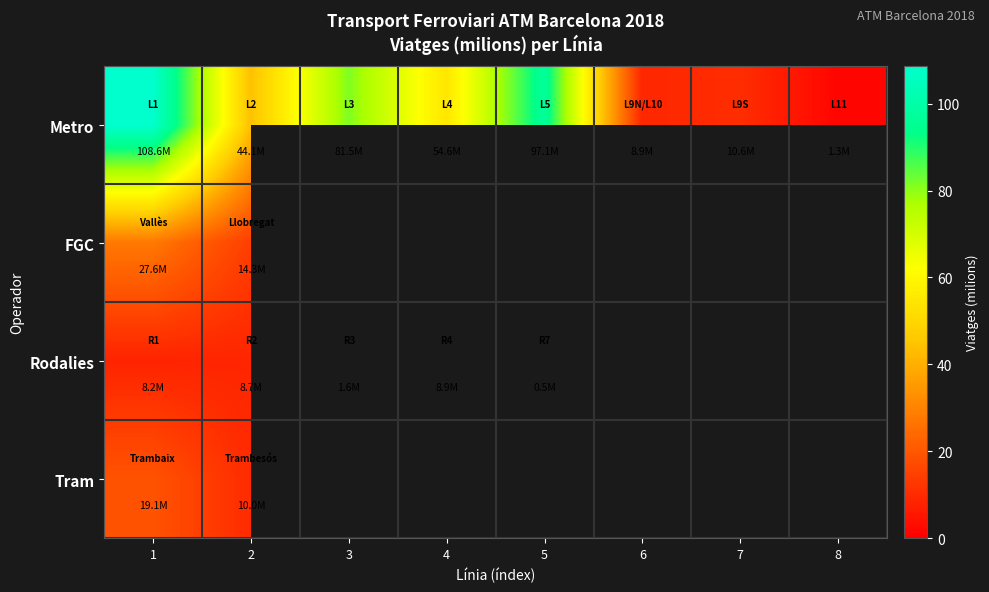

At how many categories does at least one series exceed 89?

2